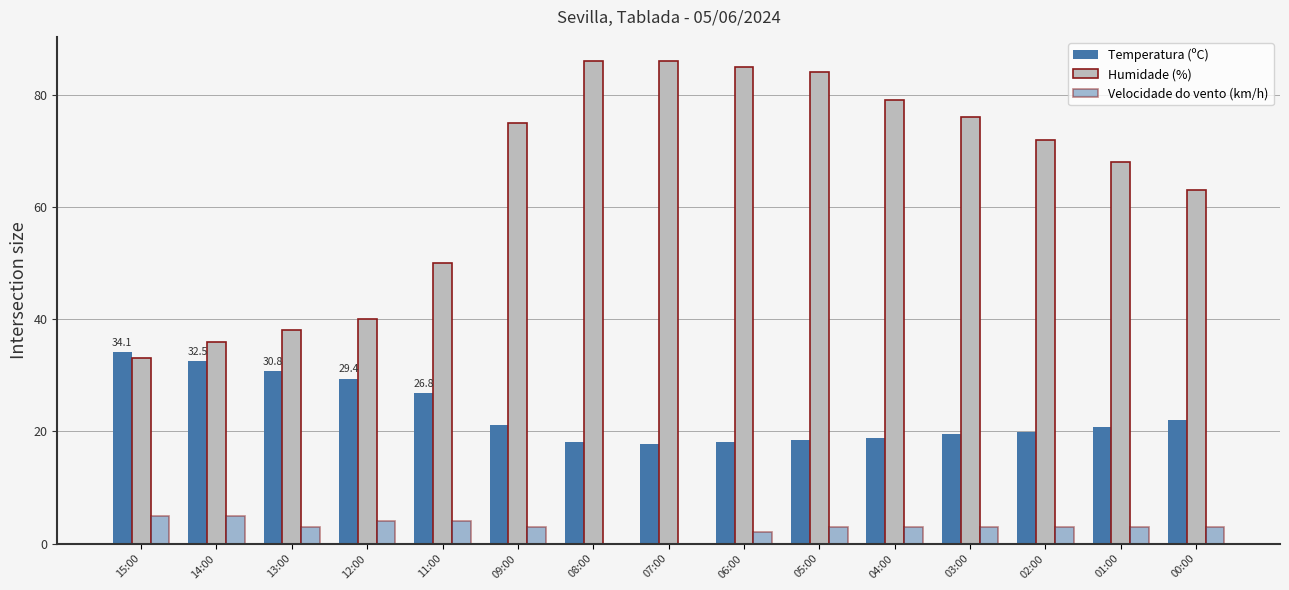

The value of Velocidade do vento (km/h) at 11:00 is 4.0. True or false?

True